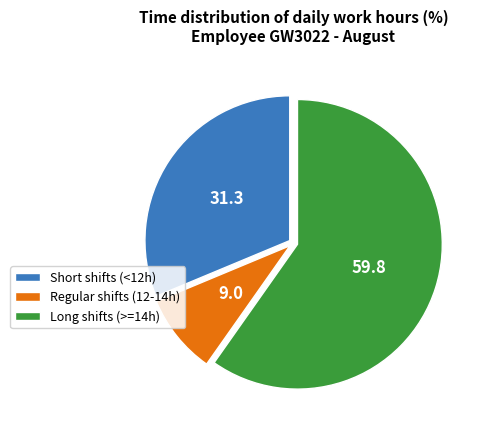

Which has a higher value, Regular shifts (12-14h) or Short shifts (<12h)?

Short shifts (<12h)